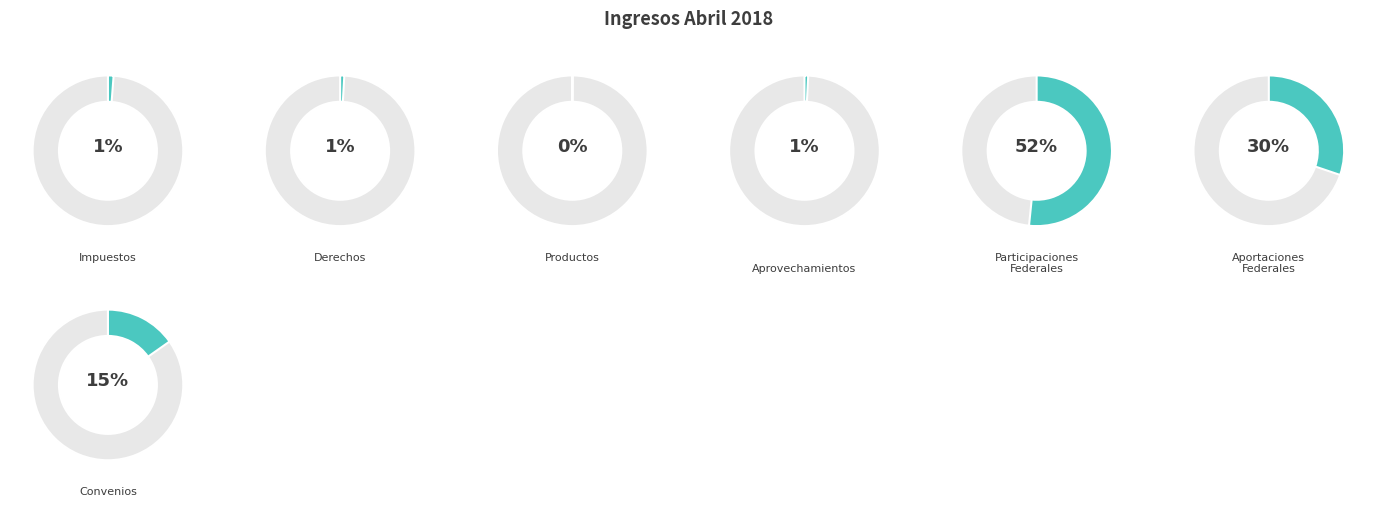

Count the number of slices in the pie.

7